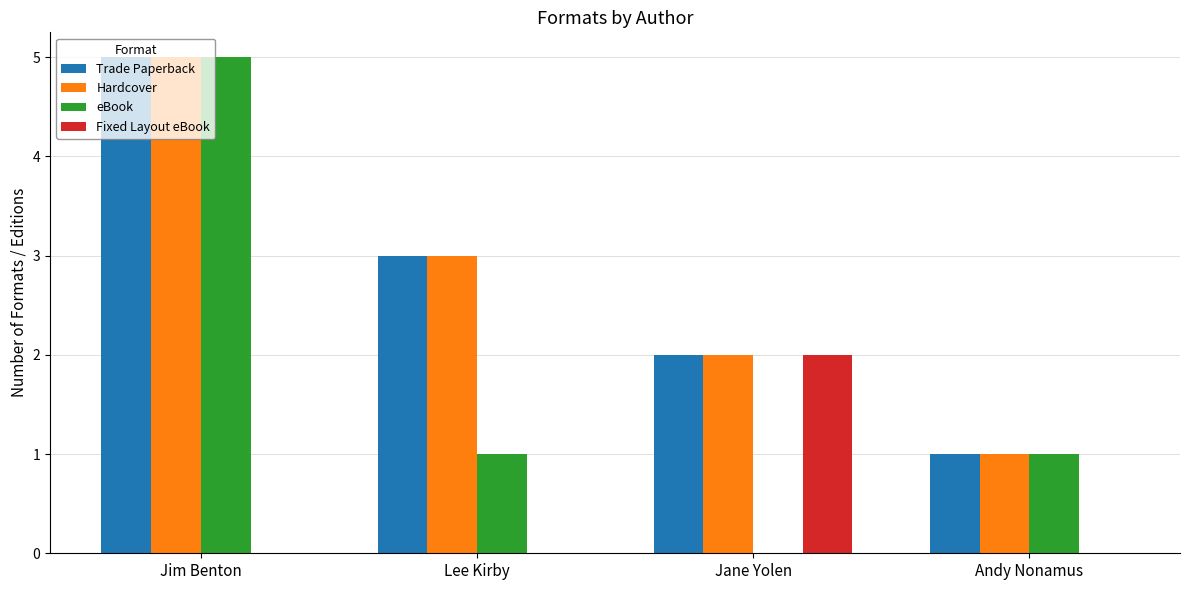

Reading left to right, list all the values displayed in this chart.

Trade Paperback: 5	3	2	1
Hardcover: 5	3	2	1
eBook: 5	1	0	1
Fixed Layout eBook: 0	0	2	0